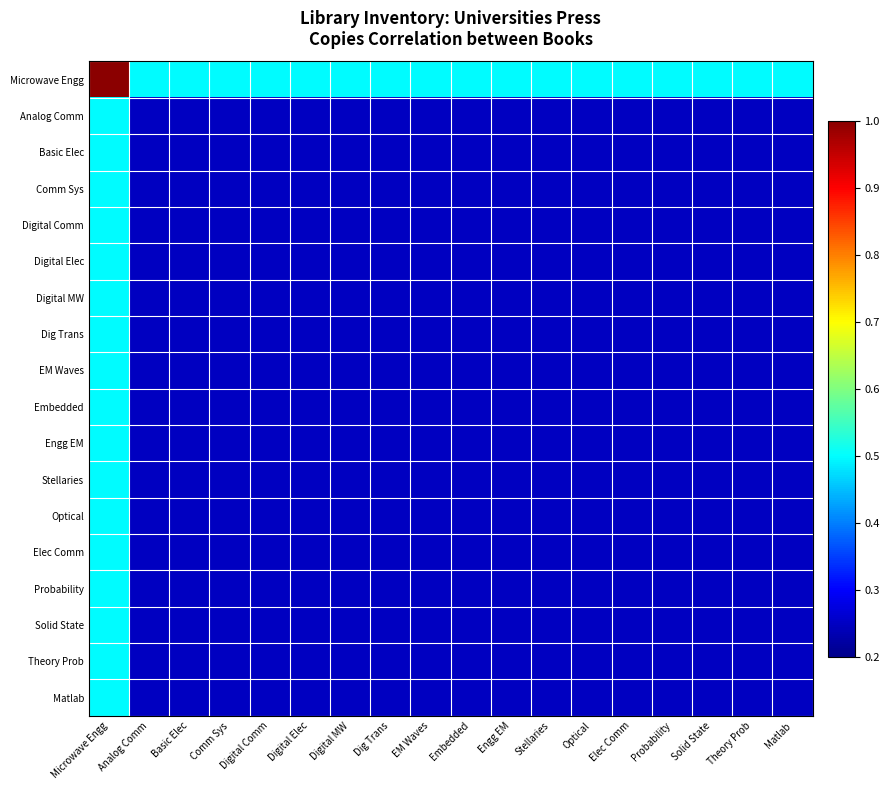

What is the spread (max minus min) of values at Embedded?

0.2